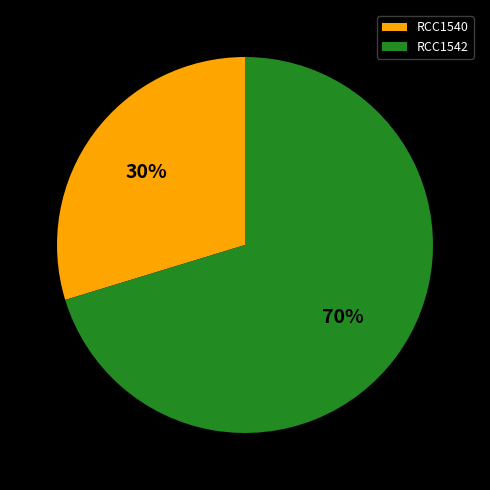

Count the number of slices in the pie.

2